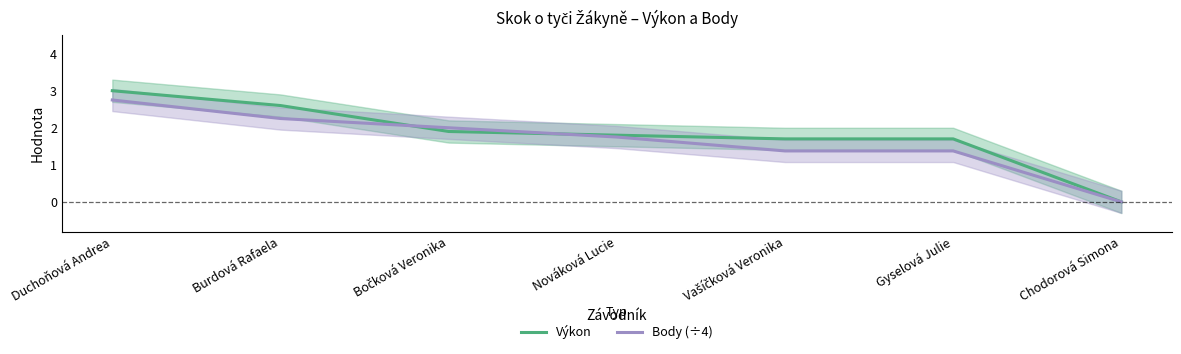

Between which two adjacent categories do Výkon and Body (÷4) first intersect?

Burdová Rafaela and Bočková Veronika